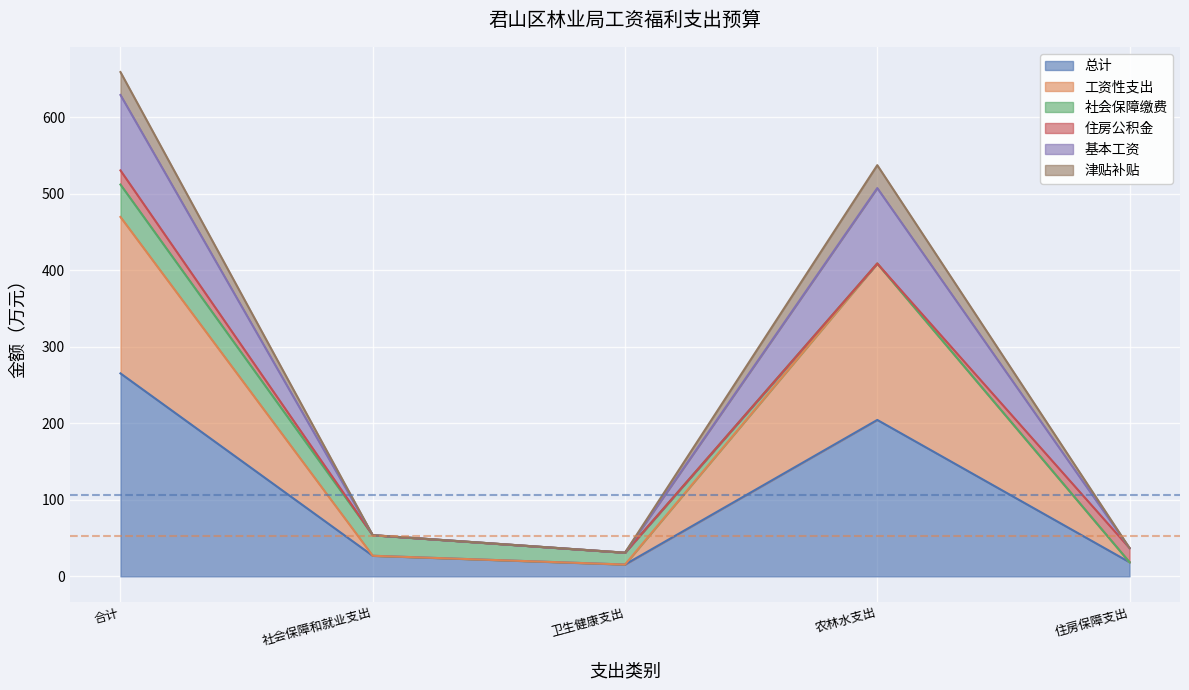

How many interior local peaks does the 工资性支出 series have?

1